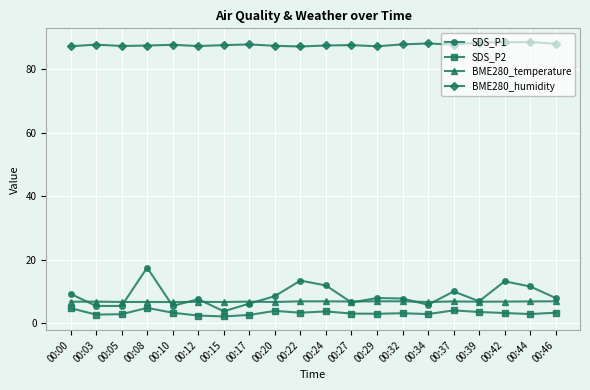

What is the total value across all series at 00:00?

108.0